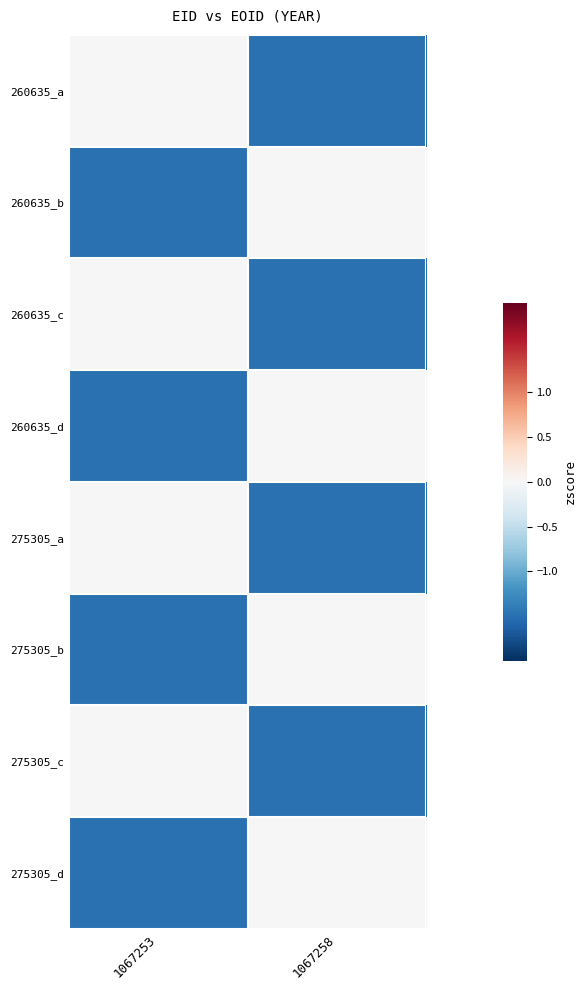

Reading right to left, list all the values displayed in this chart.

260635_a: 1067258=-1.5	1067253=0.0
260635_b: 1067258=0.0	1067253=-1.5
260635_c: 1067258=-1.5	1067253=0.0
260635_d: 1067258=0.0	1067253=-1.5
275305_a: 1067258=-1.5	1067253=0.0
275305_b: 1067258=0.0	1067253=-1.5
275305_c: 1067258=-1.5	1067253=0.0
275305_d: 1067258=0.0	1067253=-1.5